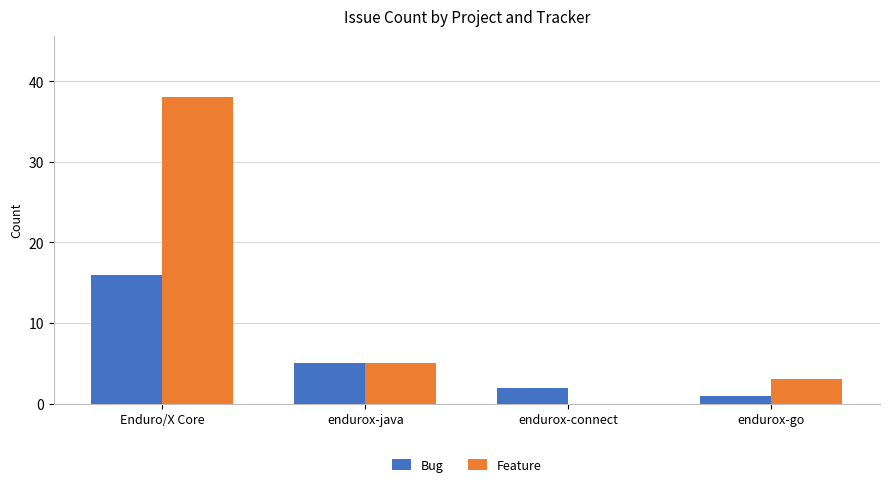

What is the spread (max minus min) of values at Enduro/X Core?

22